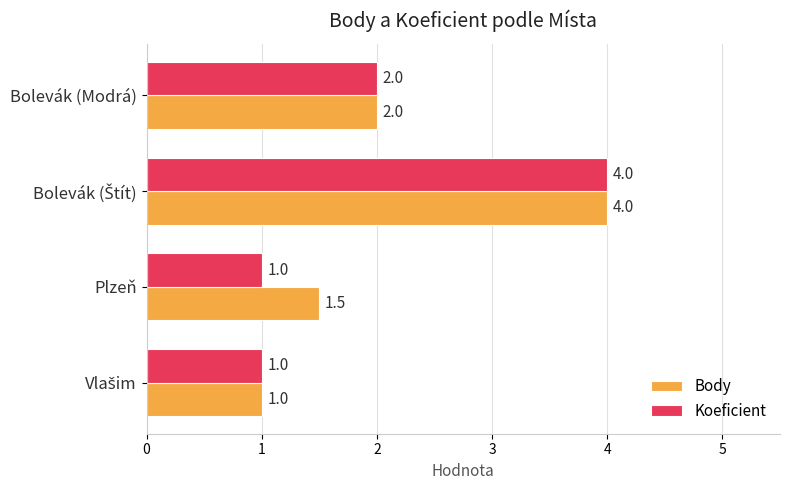

At which label is Koeficient closest to 2?

Bolevák (Modrá)